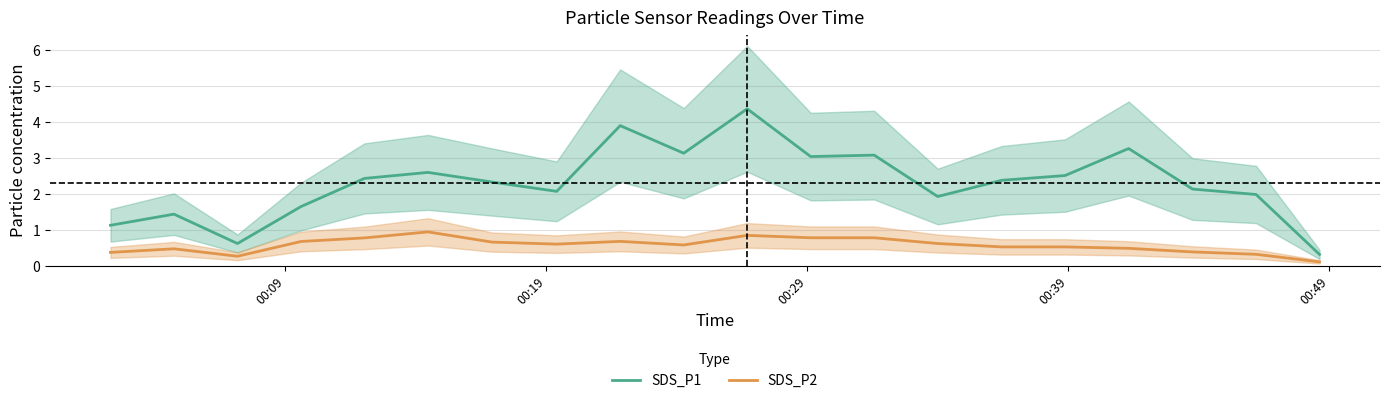

What is the sum of all SDS_P2 values?

11.5